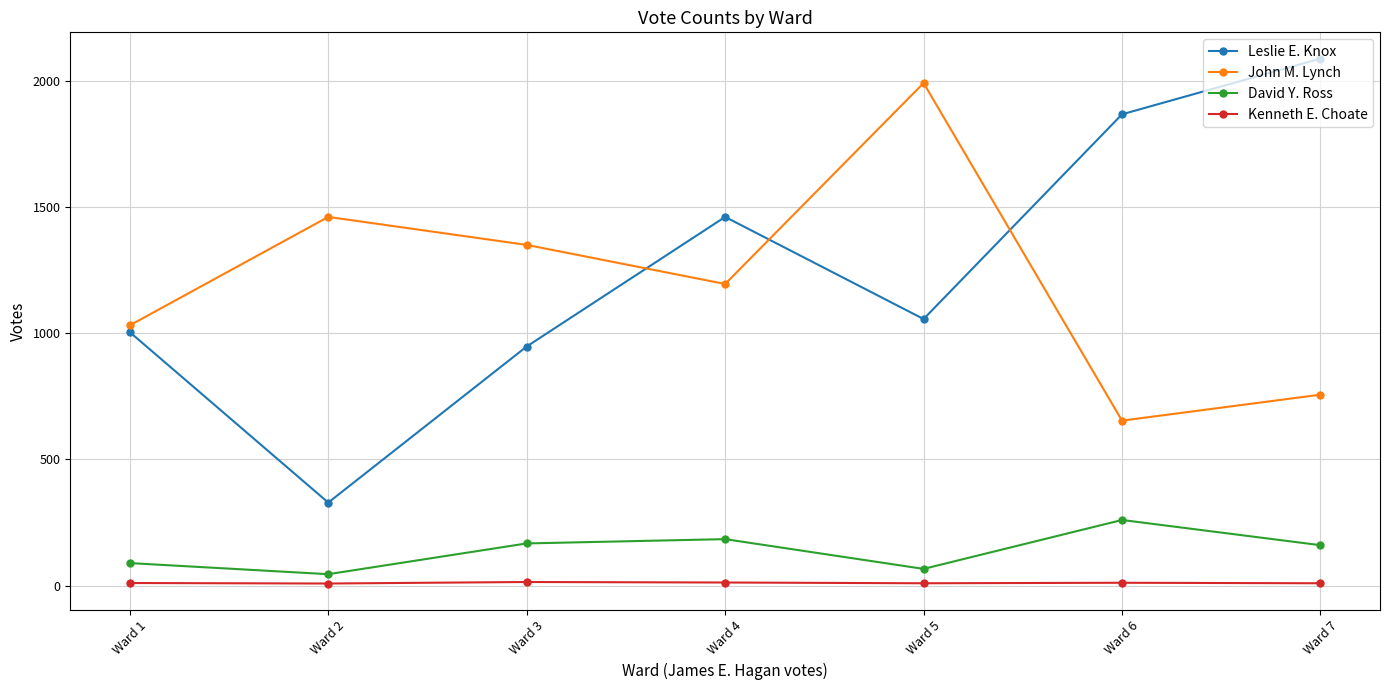

How many lines are shown in the chart?

4